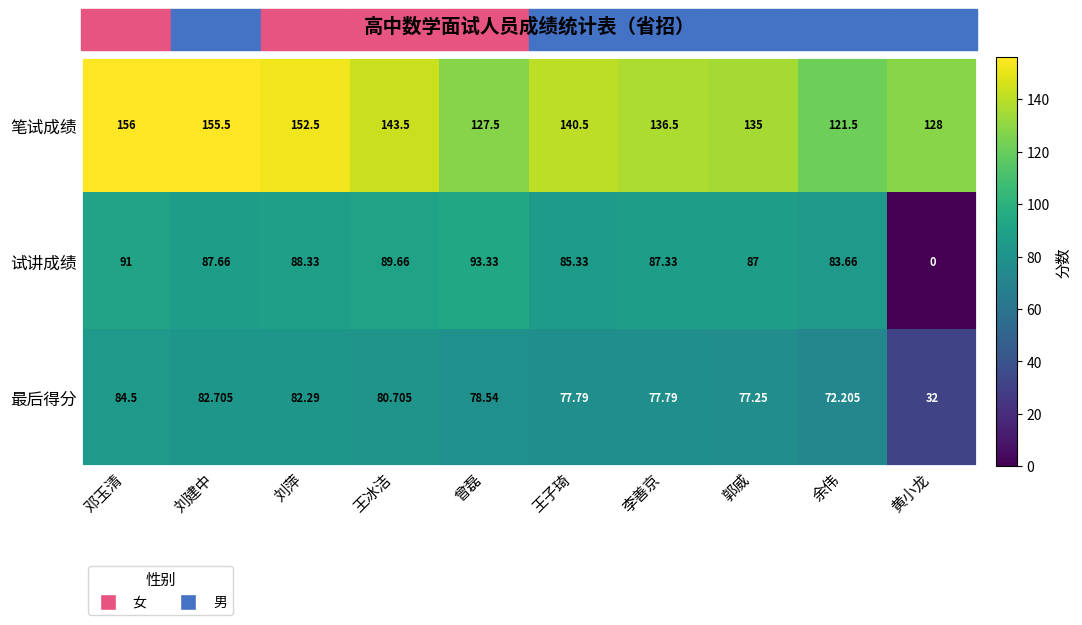

Where is 最后得分 nearest to the value 58?

余伟